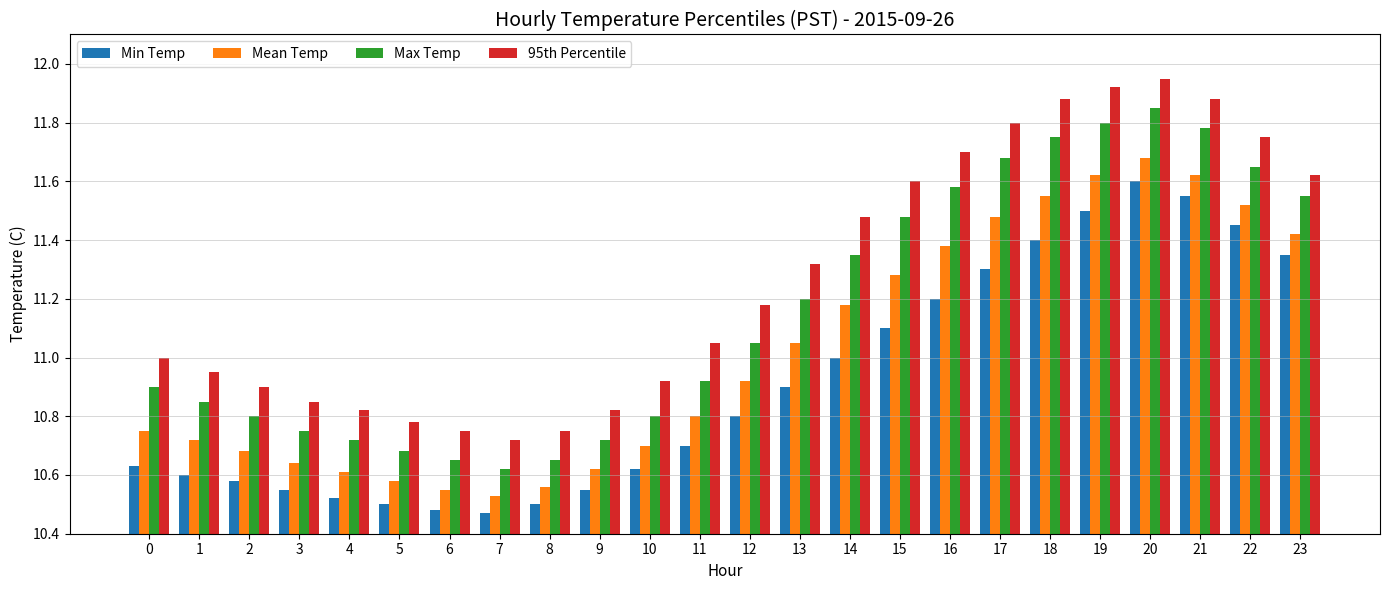

How many groups of bars are there?

24